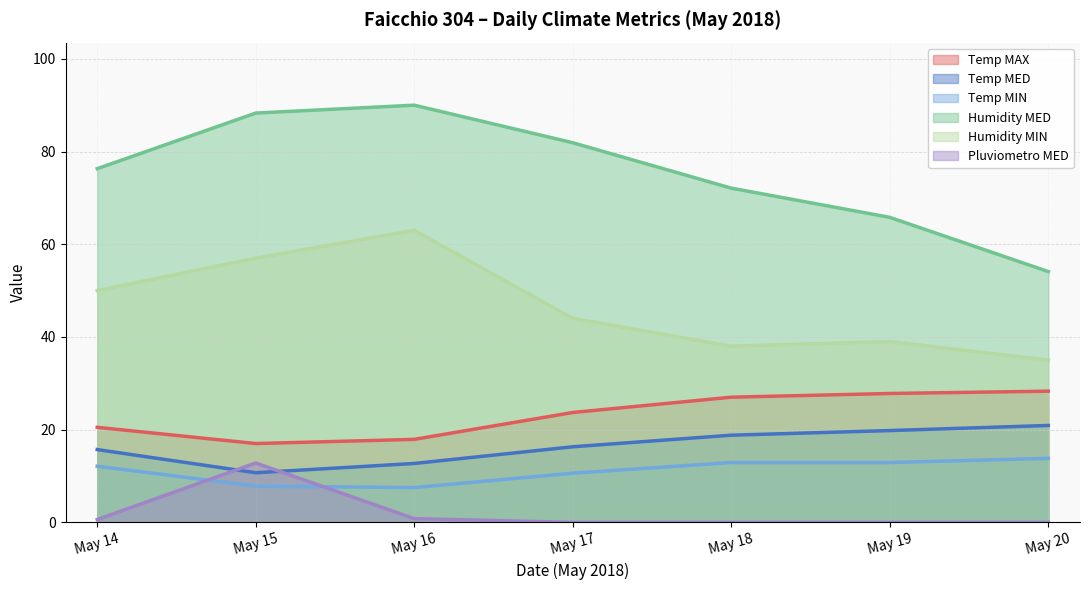

What is the sum of all Temp MED values?

114.9